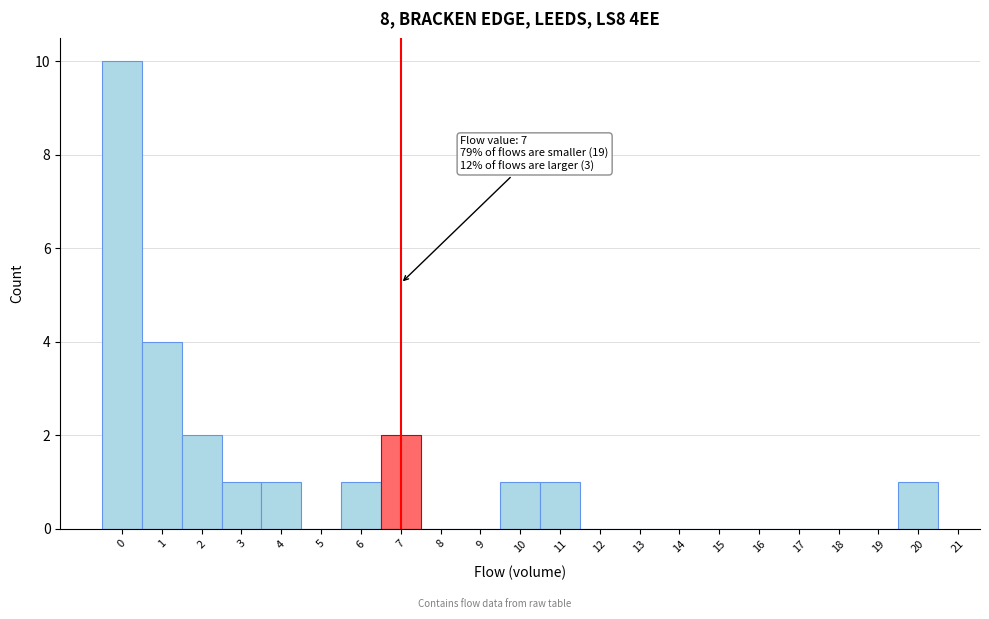

Over which range of the x-axis is the bar tallest?

-0.5 to 0.5